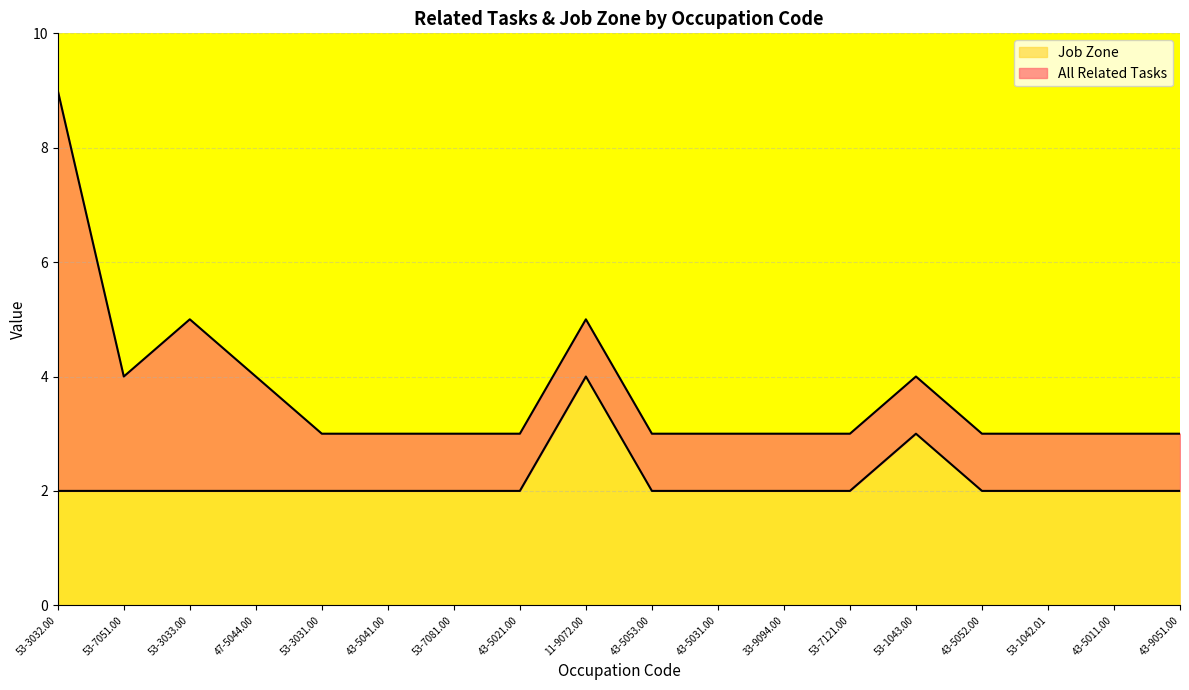

At which label does Job Zone reach its peak?

11-9072.00